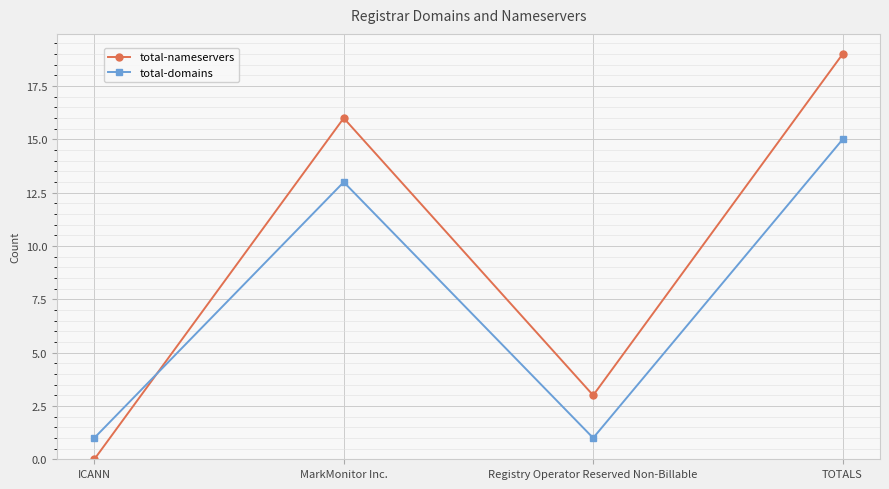

Is it true that total-domains equals 15 at TOTALS?

True